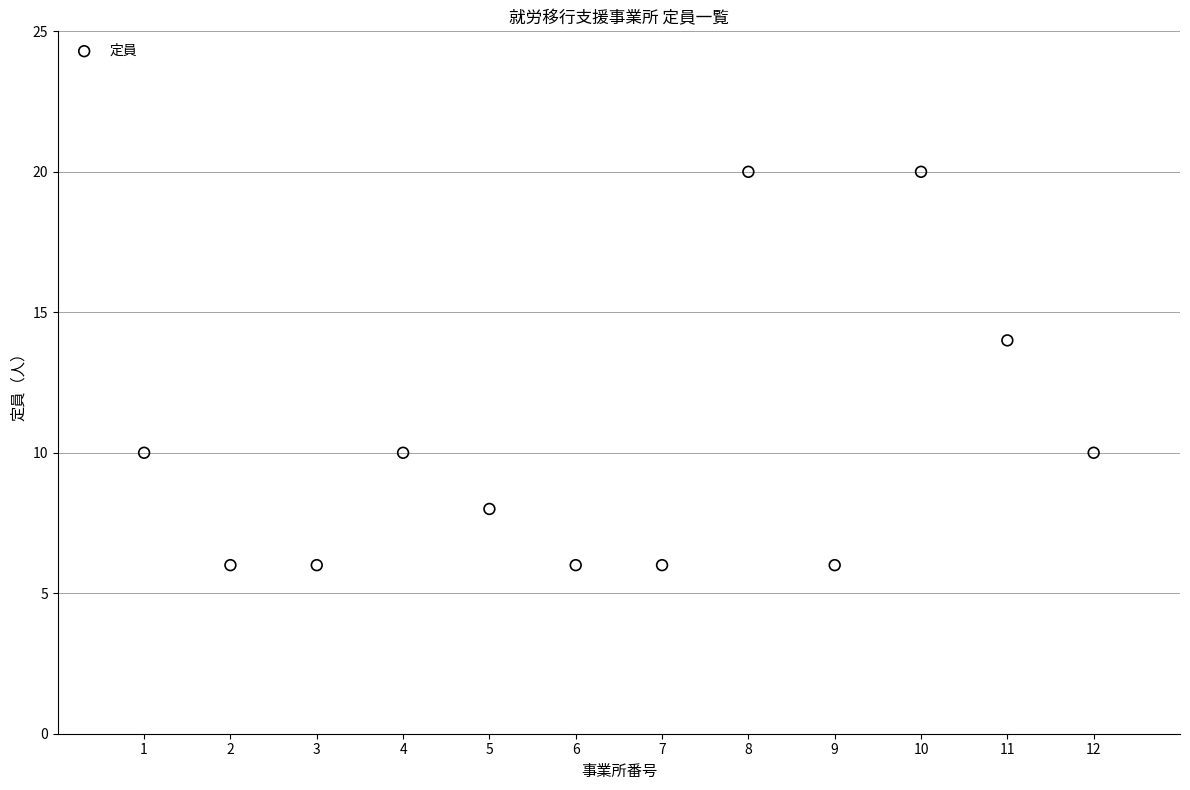

What Y value in the scatter plot is closest to 13?

14